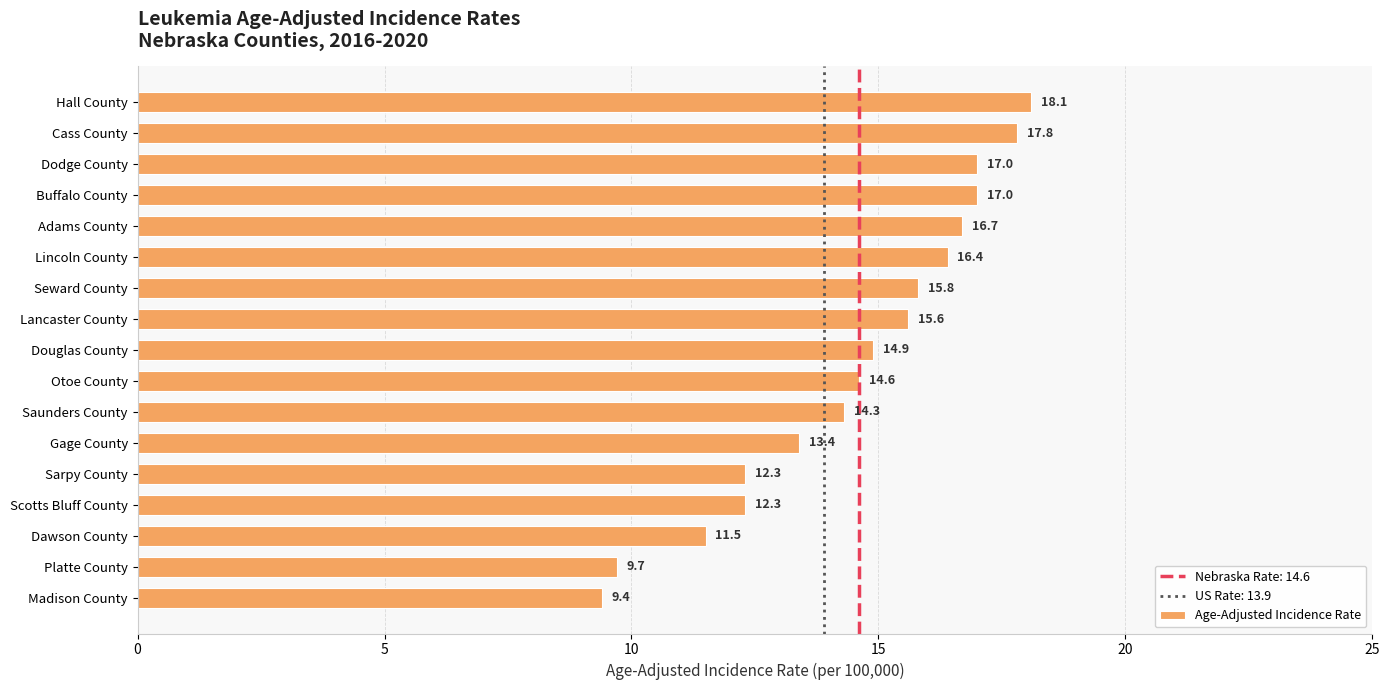

What is the label of the 6th bar from the bottom?

Gage County